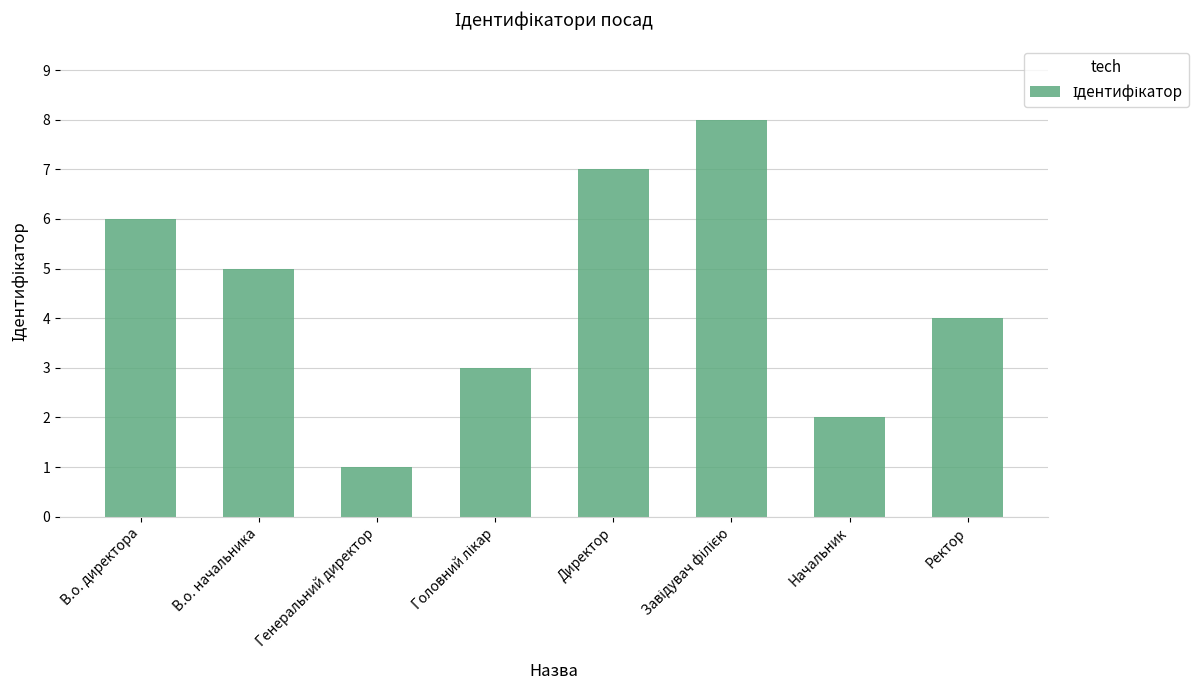

Reading left to right, transcribe all the data shown in this chart.

6	5	1	3	7	8	2	4